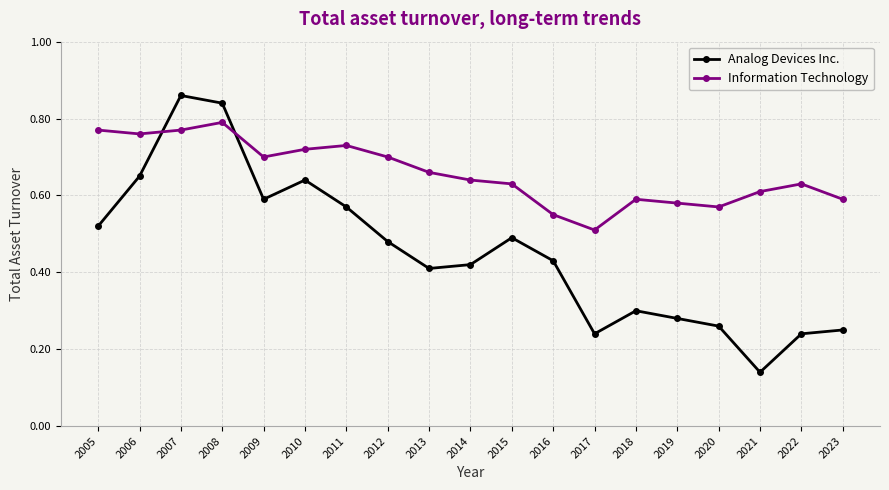

Count the Analog Devices Inc. values in the range 0 to 1.

19